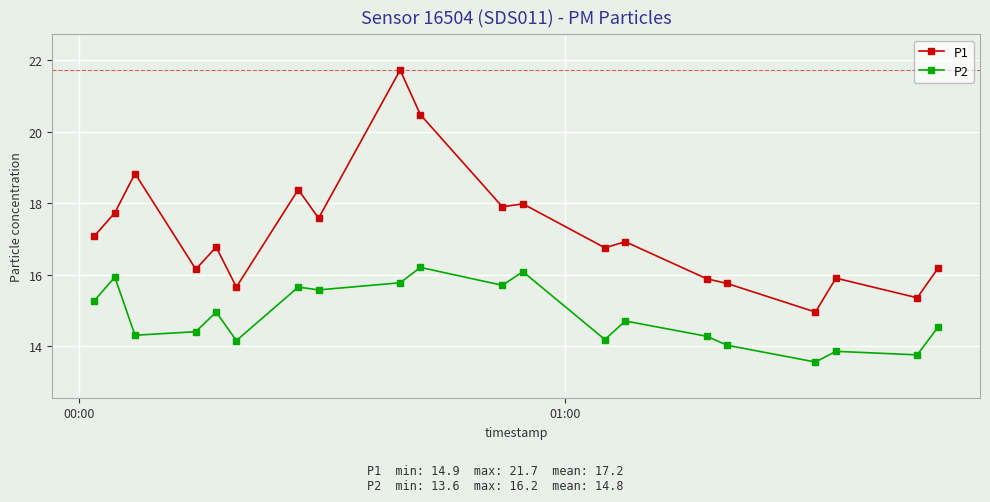

What is the average value of the P1 series?

17.2